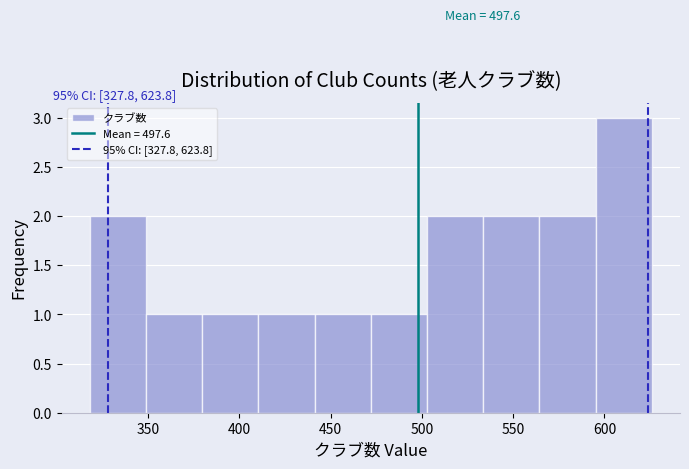

Over which range of the x-axis is the bar tallest?

595 to 625